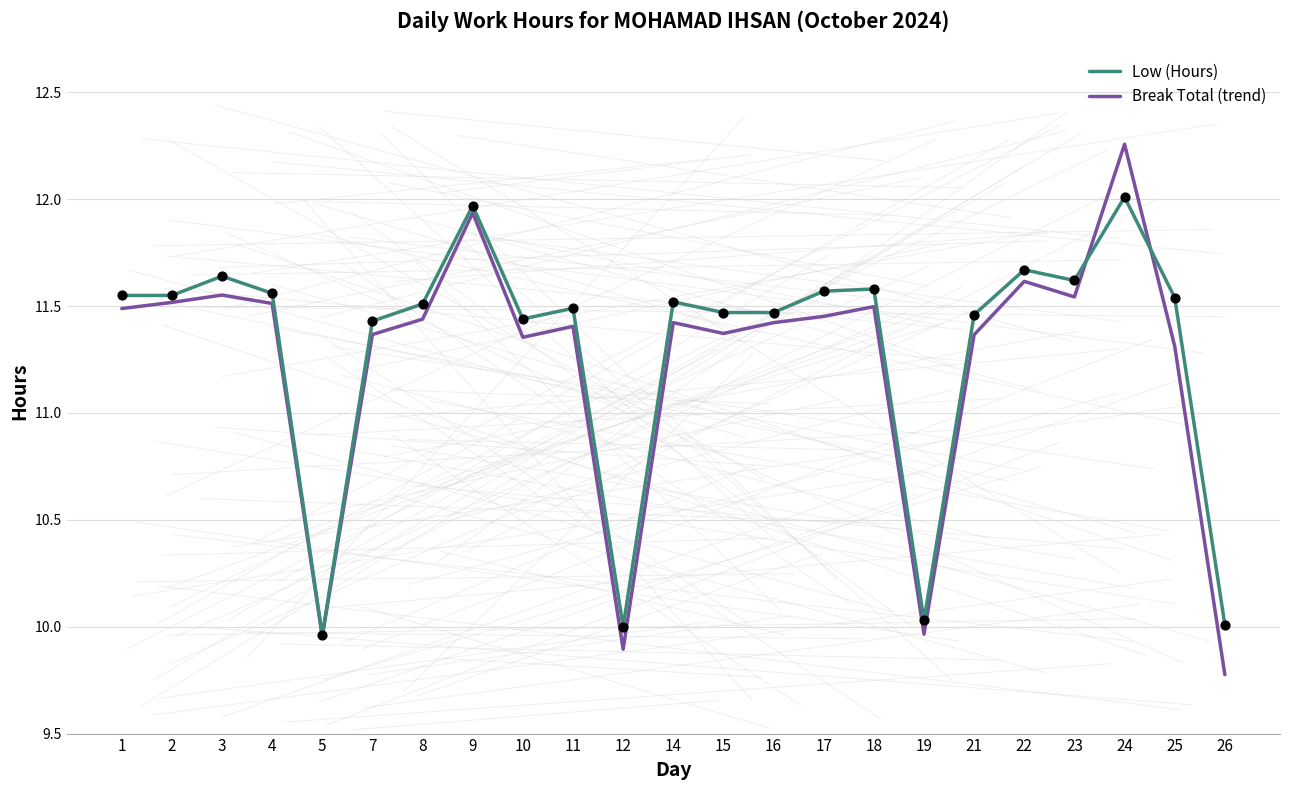

Between 9 and 14, which series saw the biggest shift?

Break Total (trend)